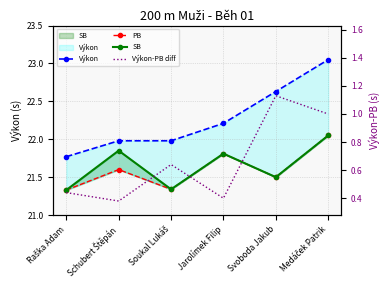

Reading left to right, list all the values displayed in this chart.

Výkon: Raška Adam=21.8	Schubert Štěpán=22.0	Soukal Lukáš=22.0	Jarolímek Filip=22.2	Svoboda Jakub=22.6	Medáček Patrik=23.1
PB: Raška Adam=21.3	Schubert Štěpán=21.6	Soukal Lukáš=21.3	Jarolímek Filip=21.8	Svoboda Jakub=21.5	Medáček Patrik=22.1
SB: Raška Adam=21.3	Schubert Štěpán=21.9	Soukal Lukáš=21.3	Jarolímek Filip=21.8	Svoboda Jakub=21.5	Medáček Patrik=22.1
Výkon-PB diff: Raška Adam=0.4	Schubert Štěpán=0.4	Soukal Lukáš=0.6	Jarolímek Filip=0.4	Svoboda Jakub=1.1	Medáček Patrik=1.0